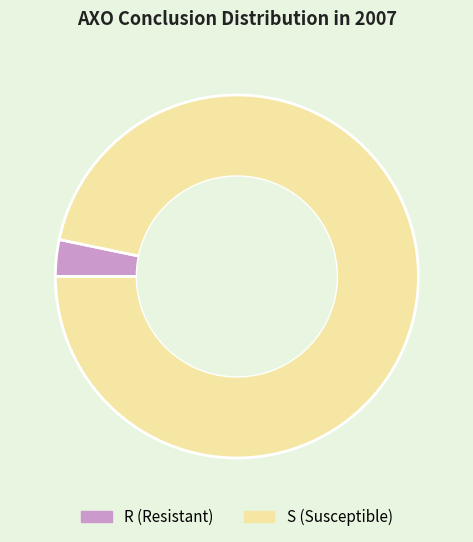

Which has a higher value, S (Susceptible) or R (Resistant)?

S (Susceptible)